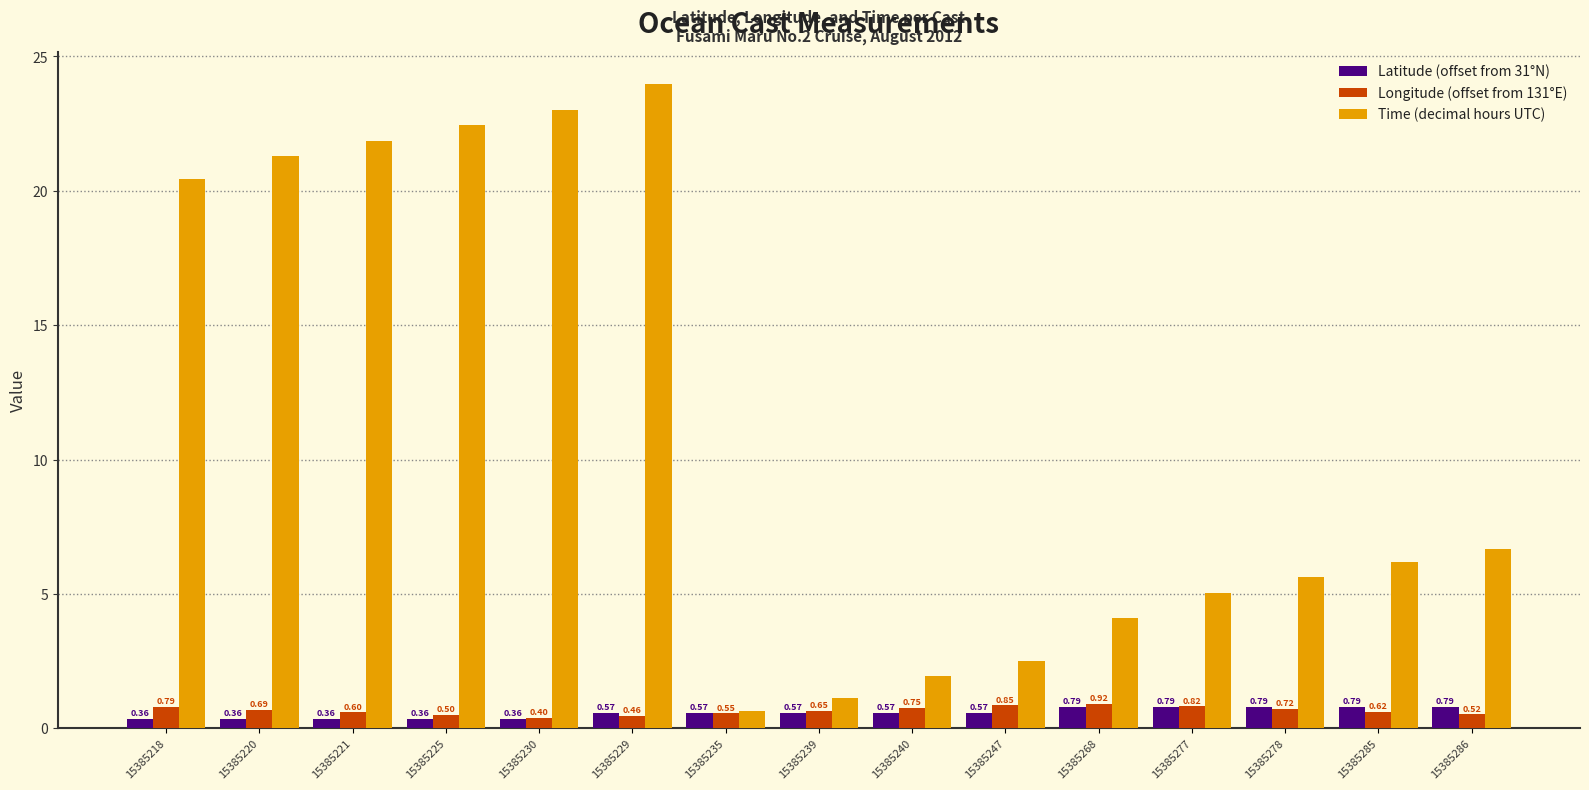

Between 15385229 and 15385268, which series saw the biggest shift?

Time (decimal hours UTC)